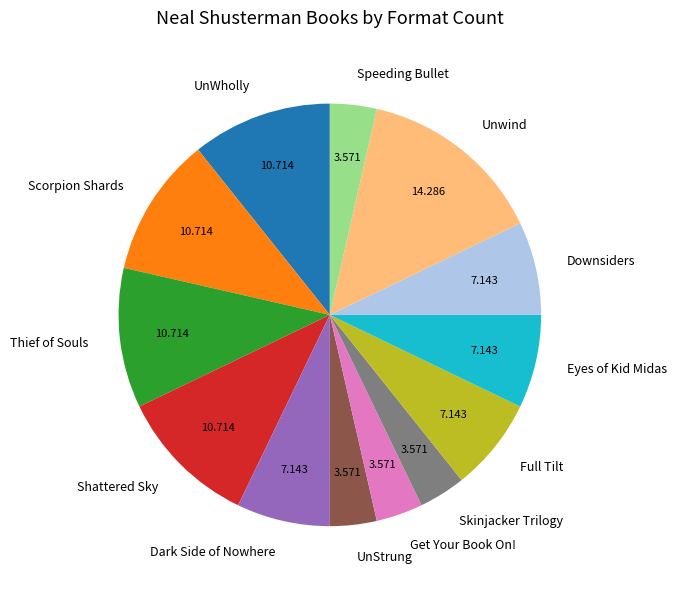

Is there a majority slice in this chart?

No